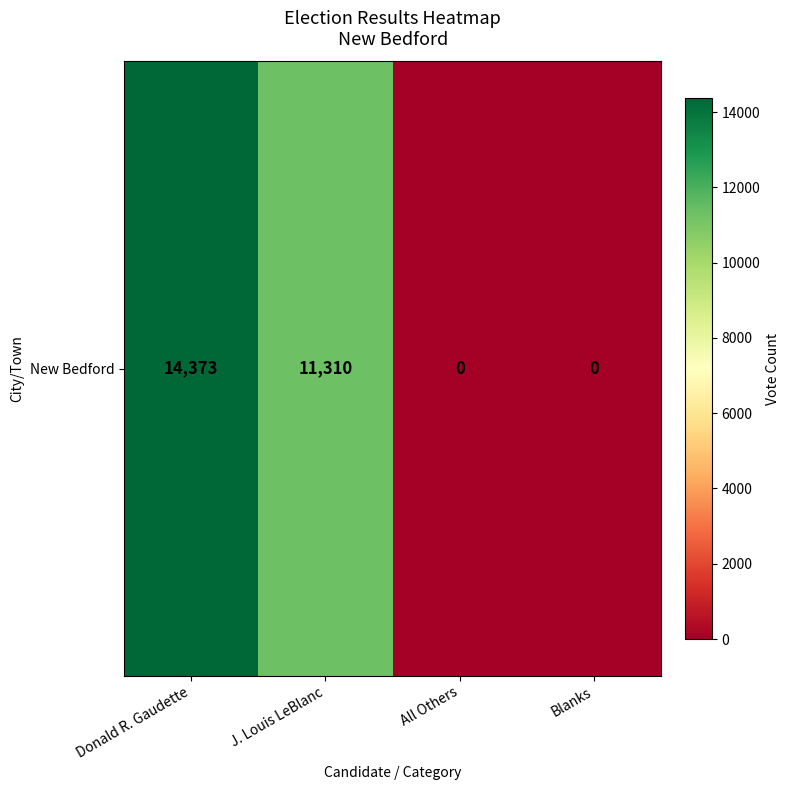

Reading right to left, extract all data points from this chart.

0	0	11310	14373